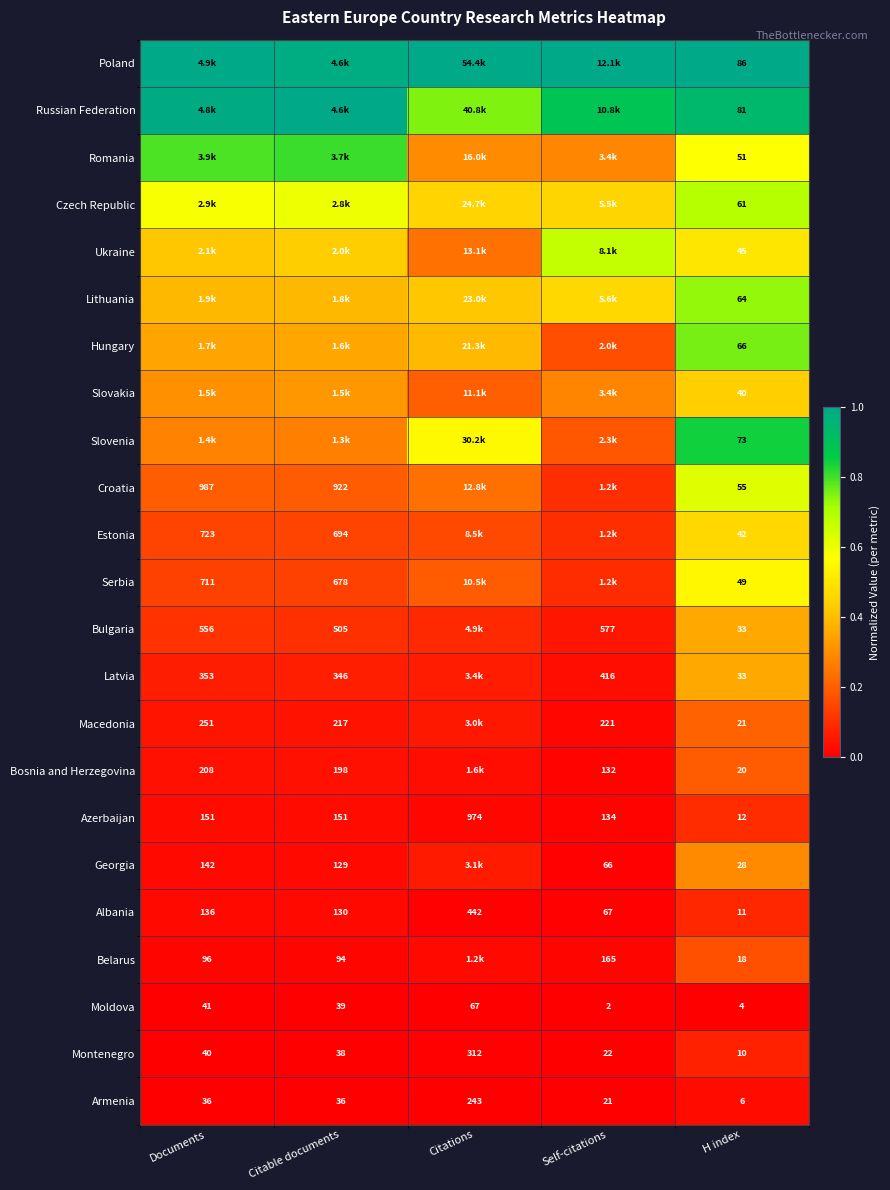

Rank the categories by Moldova value from highest to lowest.

Citations, Documents, Citable documents, H index, Self-citations